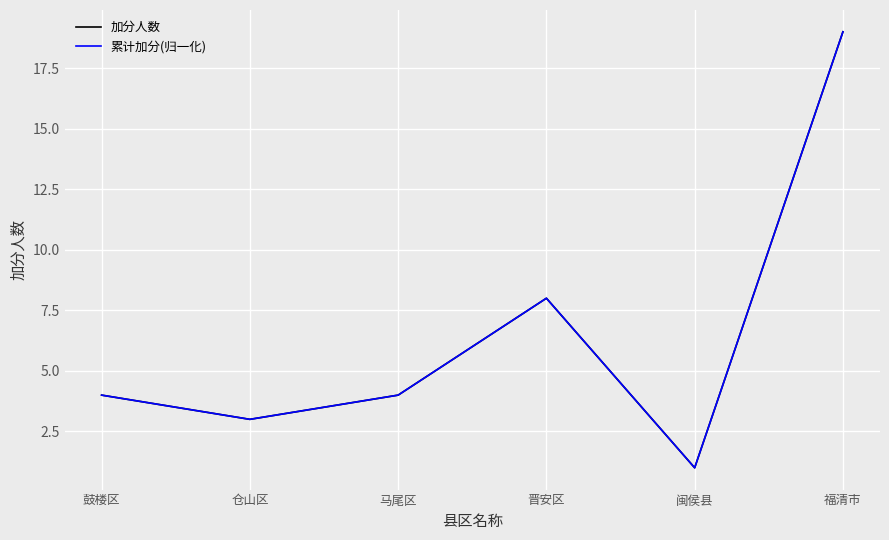

True or false: 加分人数 and 累计加分(归一化) cross at least once.

False